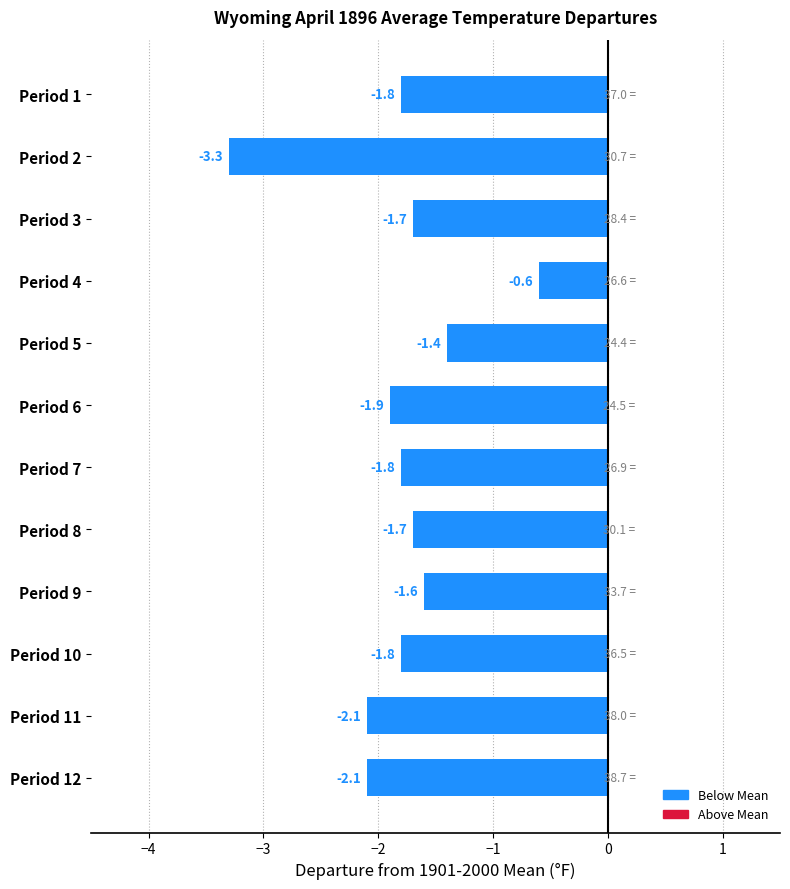

Count the number of data series in this chart.

1